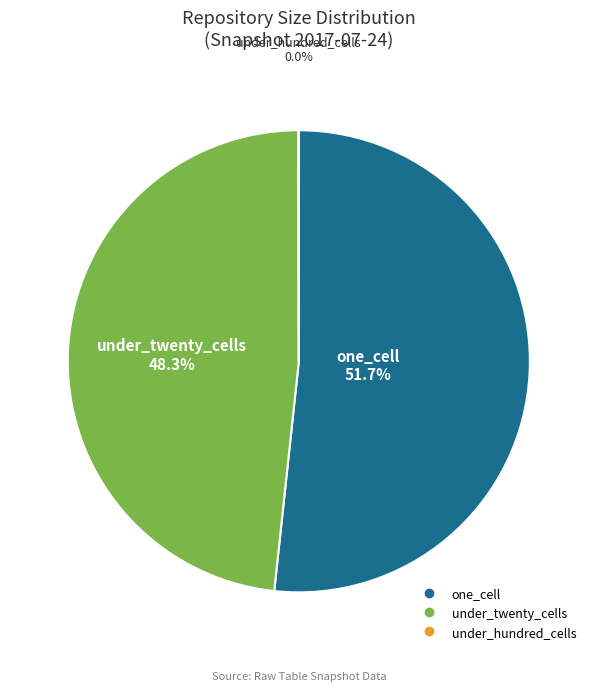

Is there any slice that represents more than half of the pie?

Yes